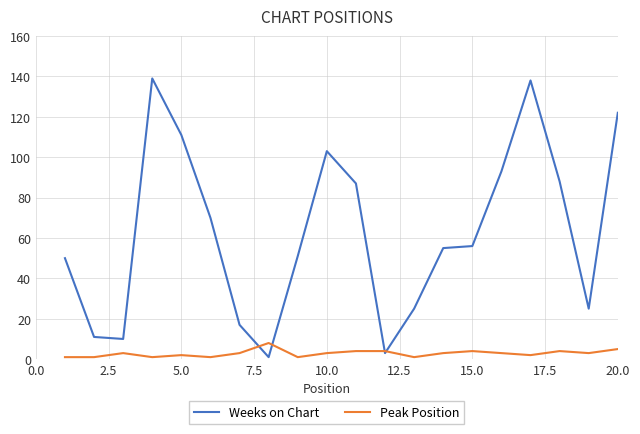

Which series has the largest total across all categories?

Weeks on Chart